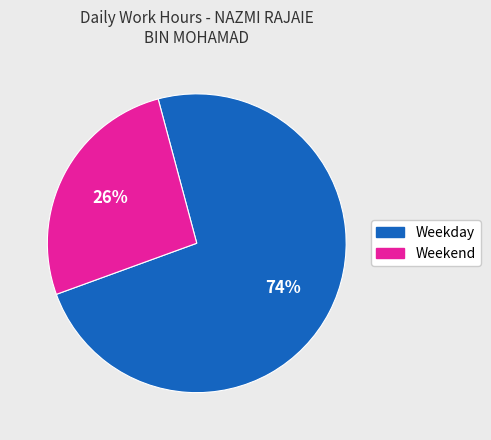

Is there any slice that represents more than half of the pie?

Yes